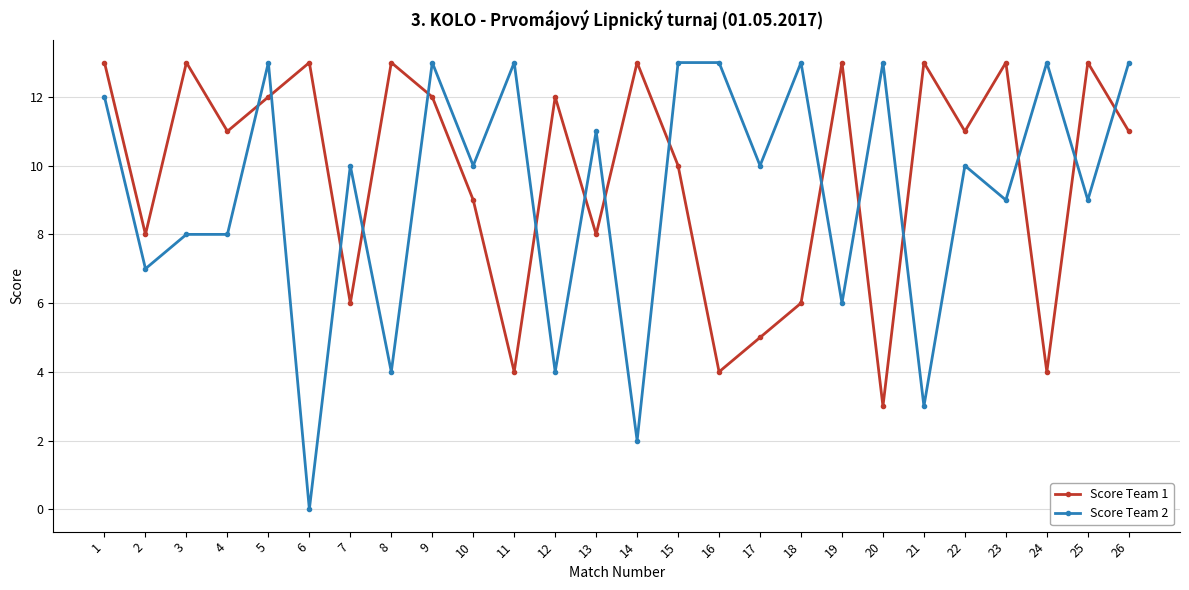

Between which two adjacent categories do Score Team 2 and Score Team 1 first intersect?

4 and 5